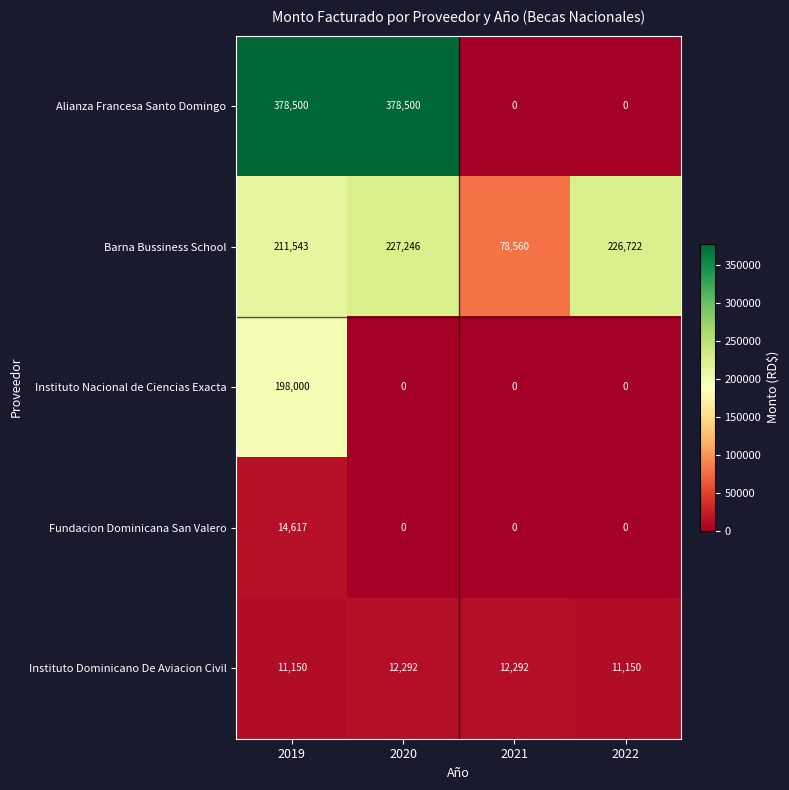

What is the average value of the Alianza Francesa Santo Domingo series?

189250